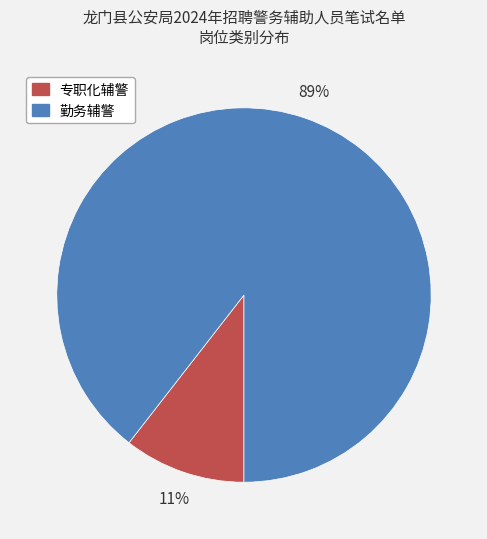

True or false: 勤务辅警 accounts for 89% of the total.

True